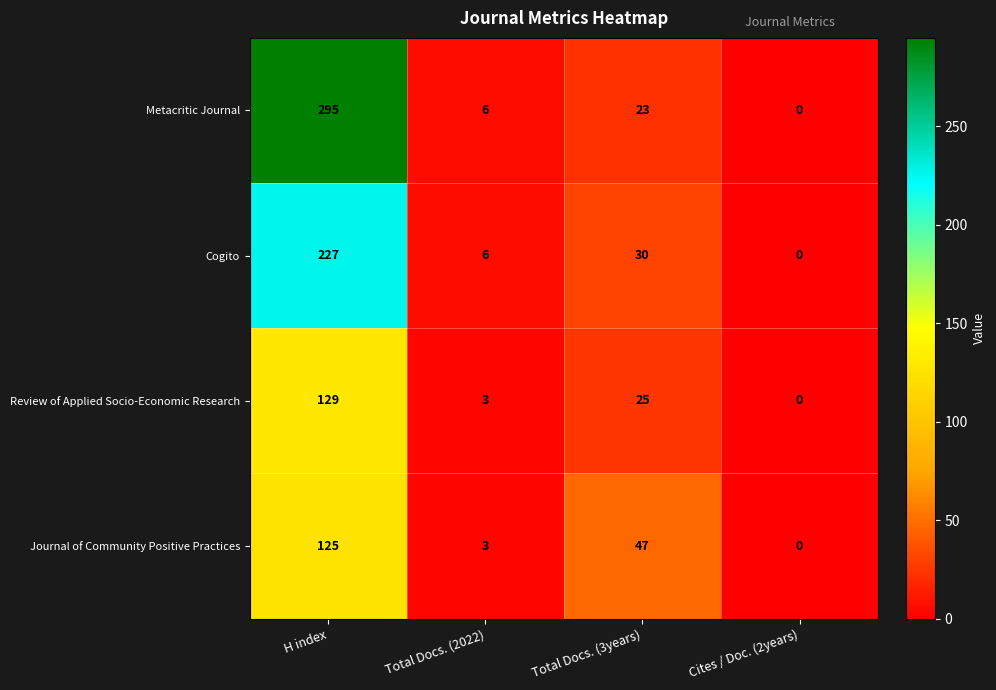

Which series has the widest spread of values?

Metacritic Journal